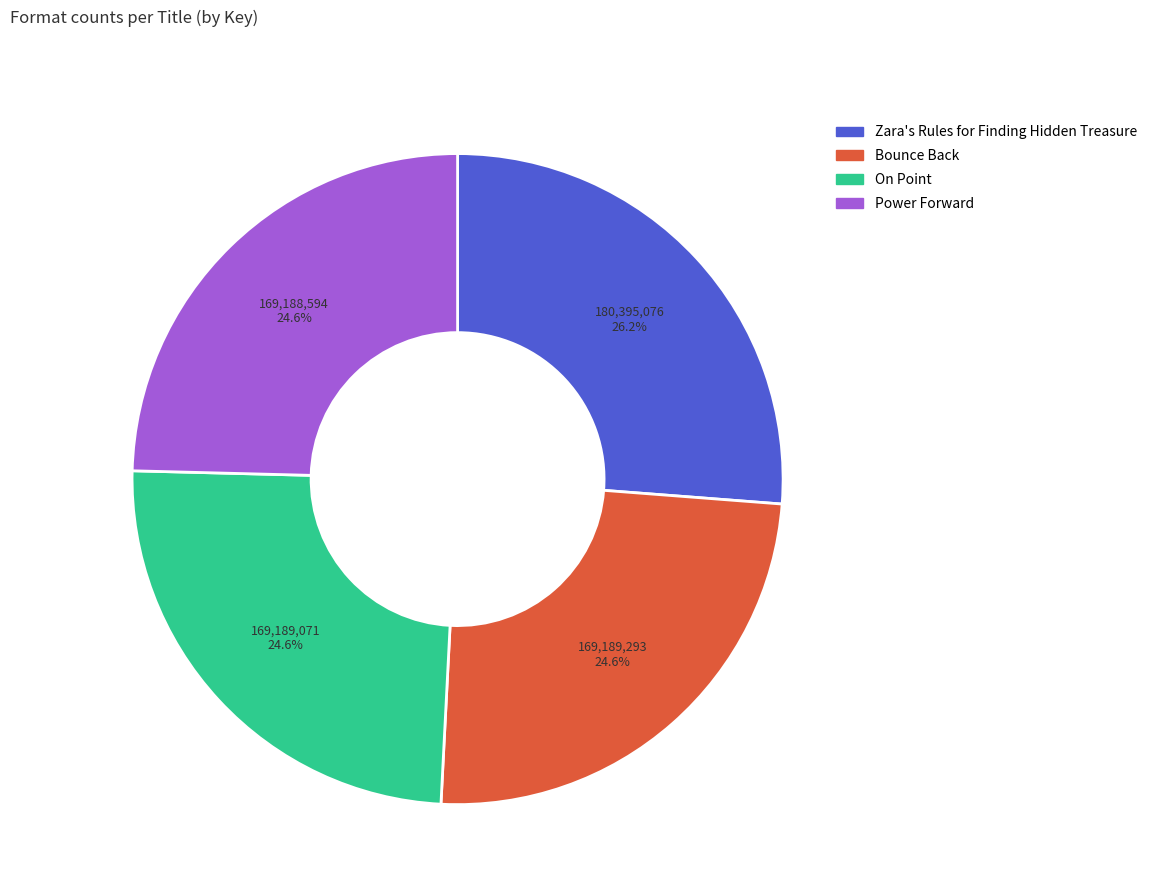

Does On Point account for over 50% of the chart?

No